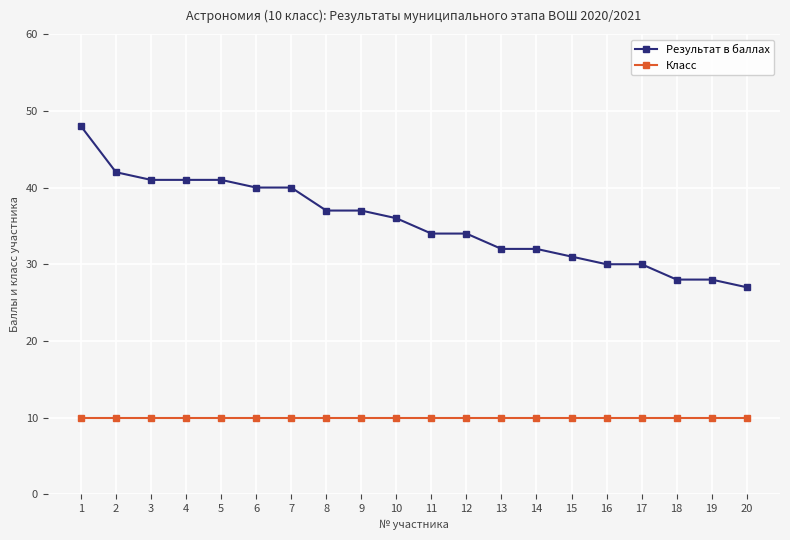

Which series has the widest spread of values?

Результат в баллах